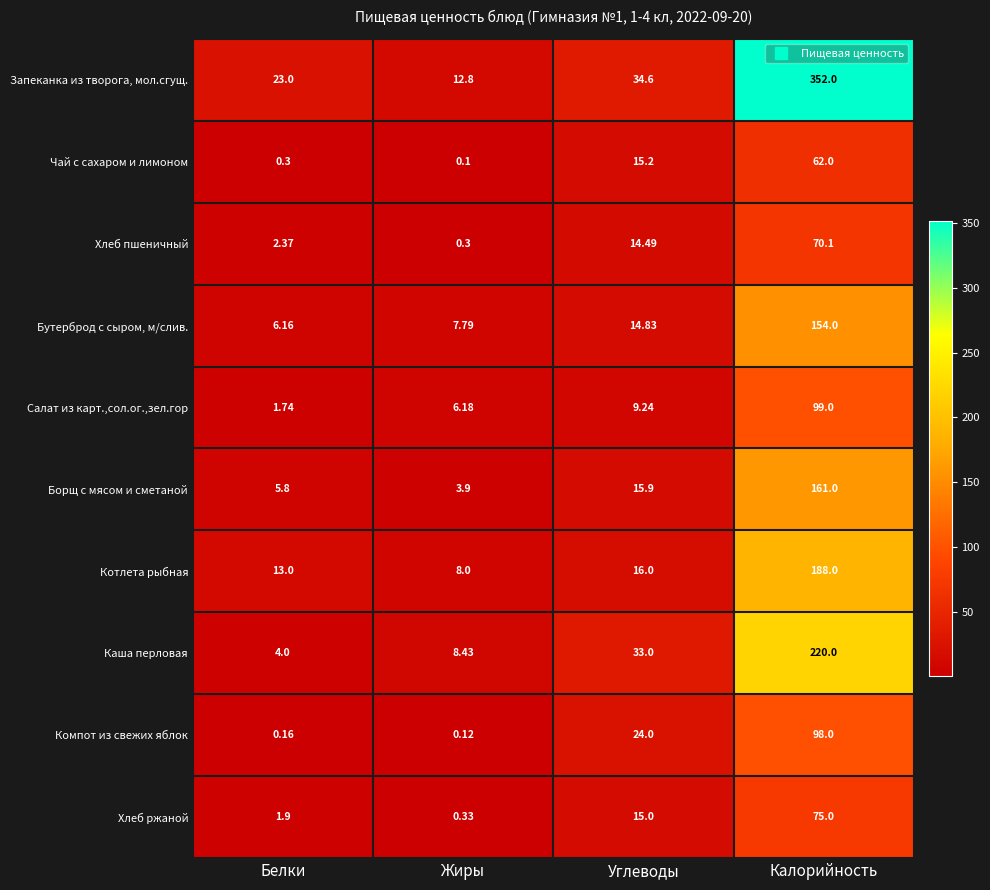

At which label does Хлеб пшеничный first exceed 14?

Углеводы